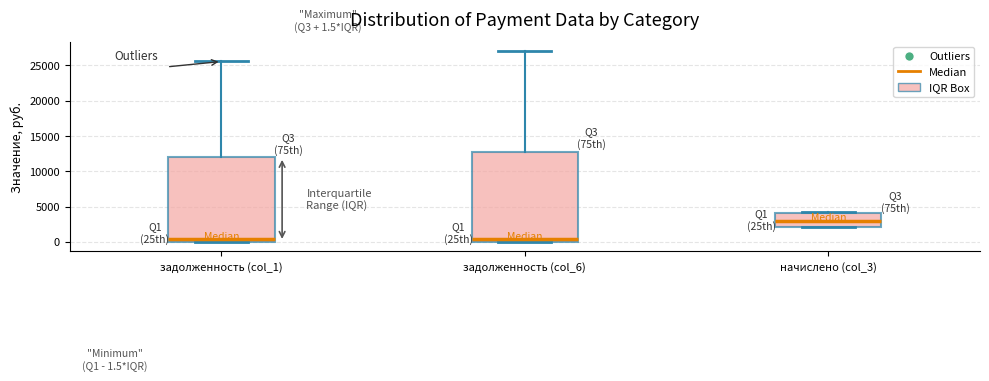

Which box's median line is the highest?

начислено (col_3)